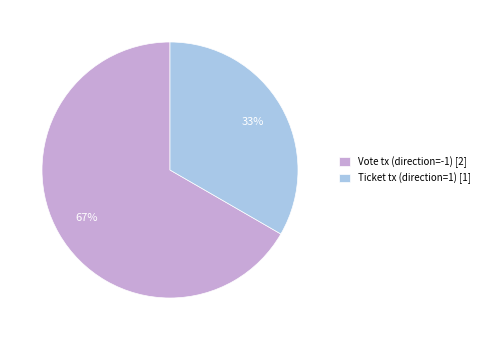

Which slice represents more than half of the pie?

Vote tx (direction=-1) [2]